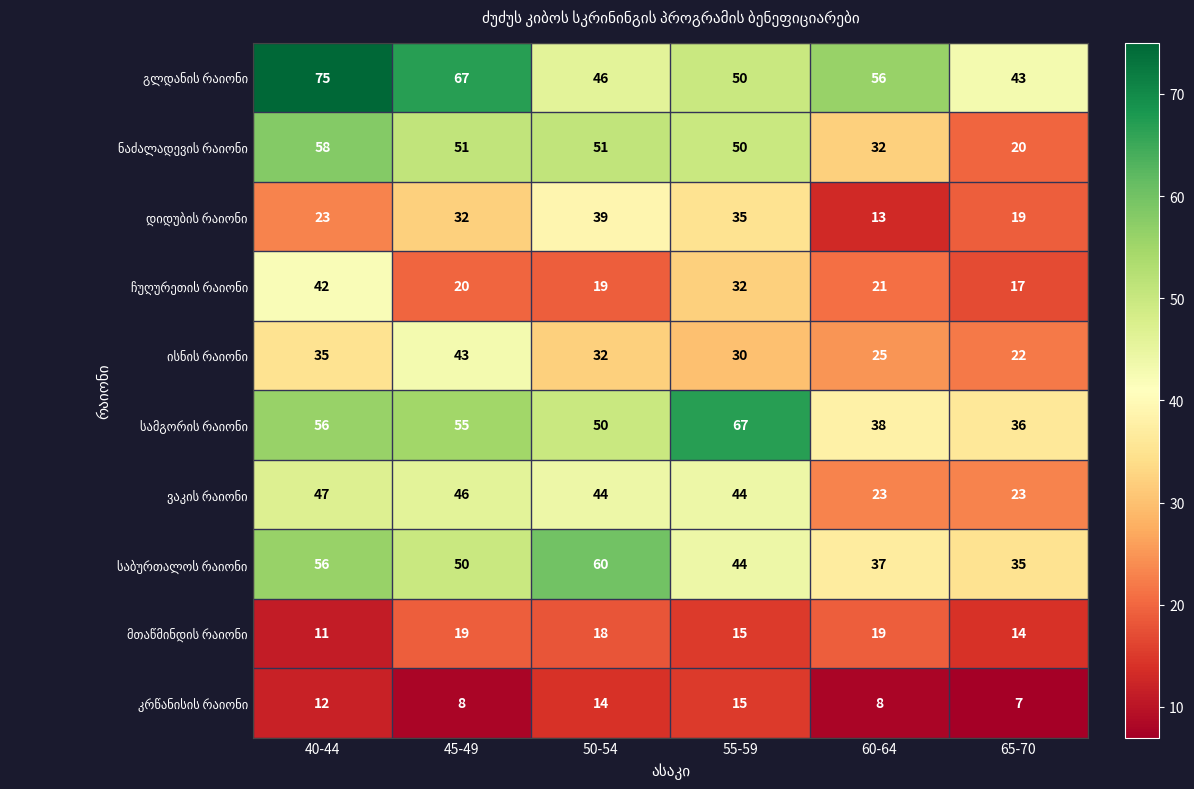

What is the spread (max minus min) of values at 45-49?

59